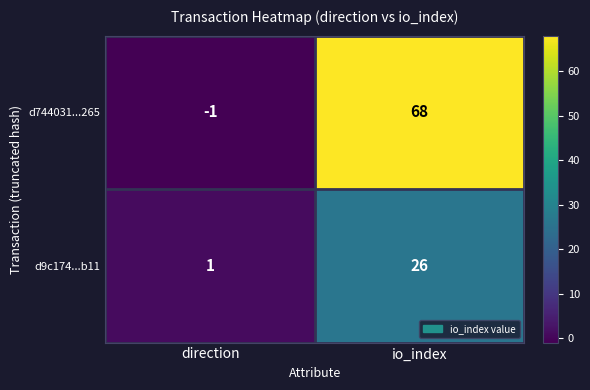

How many positive values does the d744031...265 series have?

1